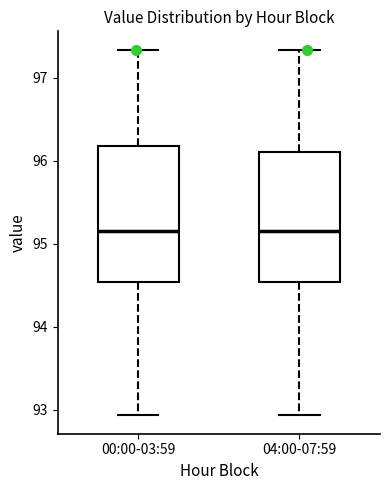

Reading left to right, transcribe this box plot: for each box, give where its median line is, the range the box spans, and where its two whiskers end, as read against the y-axis. The values are not printed on the chart, so give them approximately, as read against the axis.

00:00-03:59: median 95.2, box 94.5 to 96.2, whiskers 92.9 to 97.3
04:00-07:59: median 95.2, box 94.5 to 96.1, whiskers 92.9 to 97.3